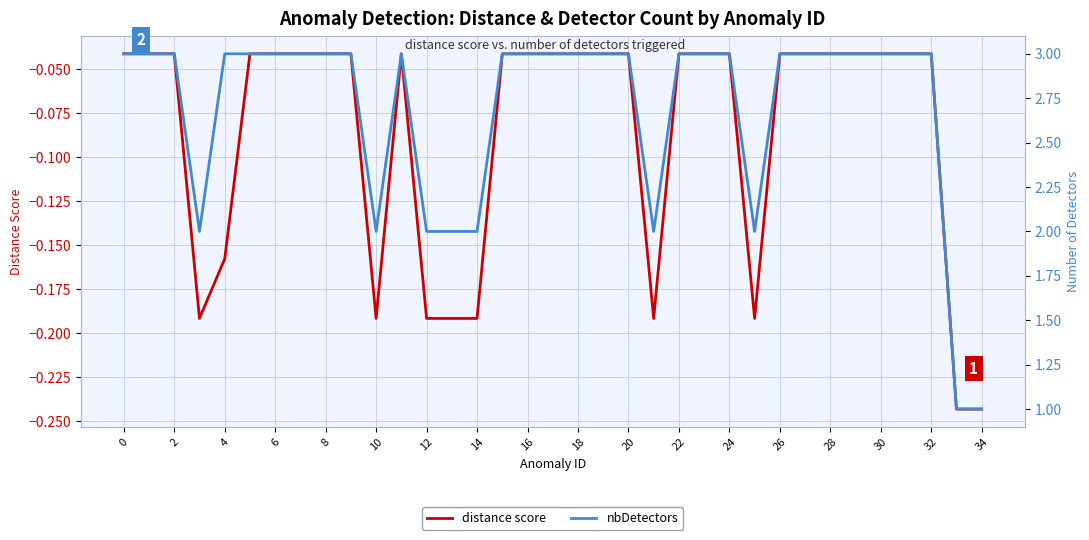

How many series are shown in this chart?

2